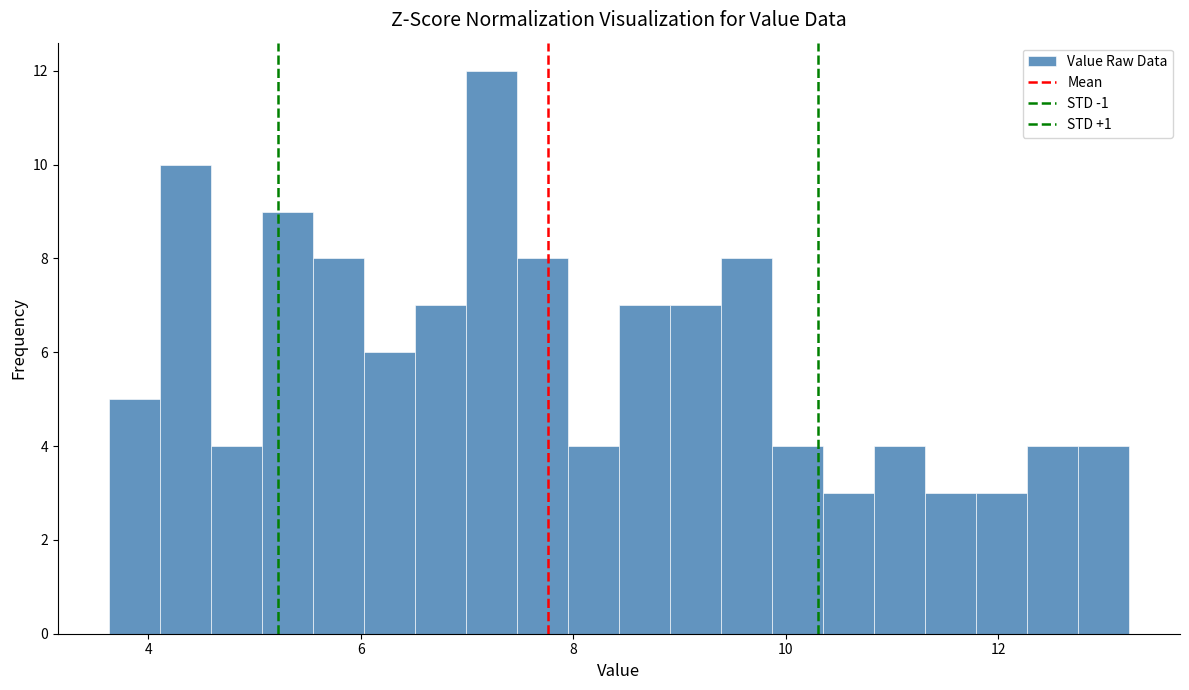

Around what value on the x-axis is the tallest bar? Give the approximate position of its centre, as read against the axis.

7.2